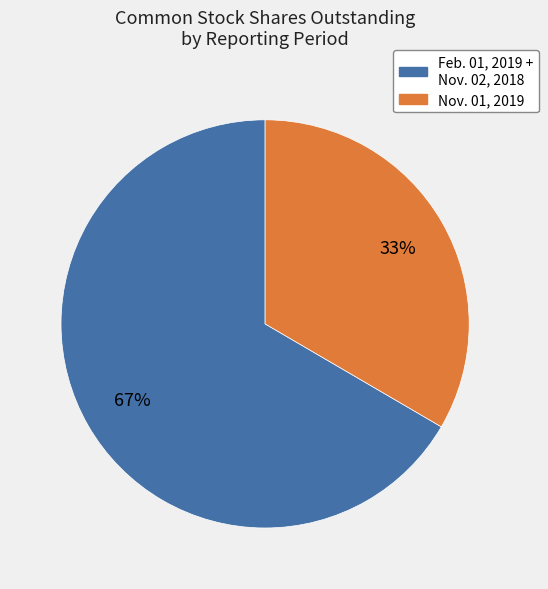

True or false: Nov. 01, 2019 accounts for 42% of the total.

False